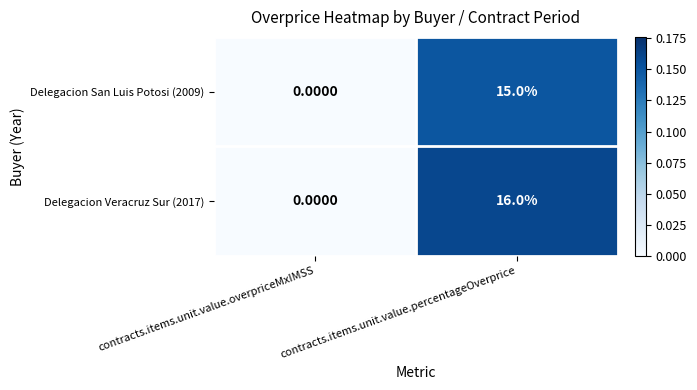

Which series has the widest spread of values?

Delegacion Veracruz Sur (2017)